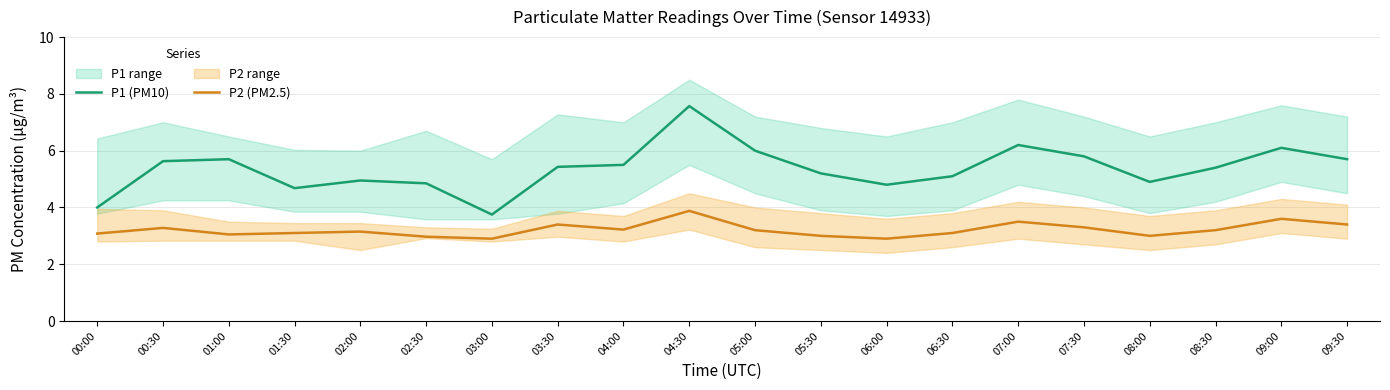

Count the number of data series in this chart.

2